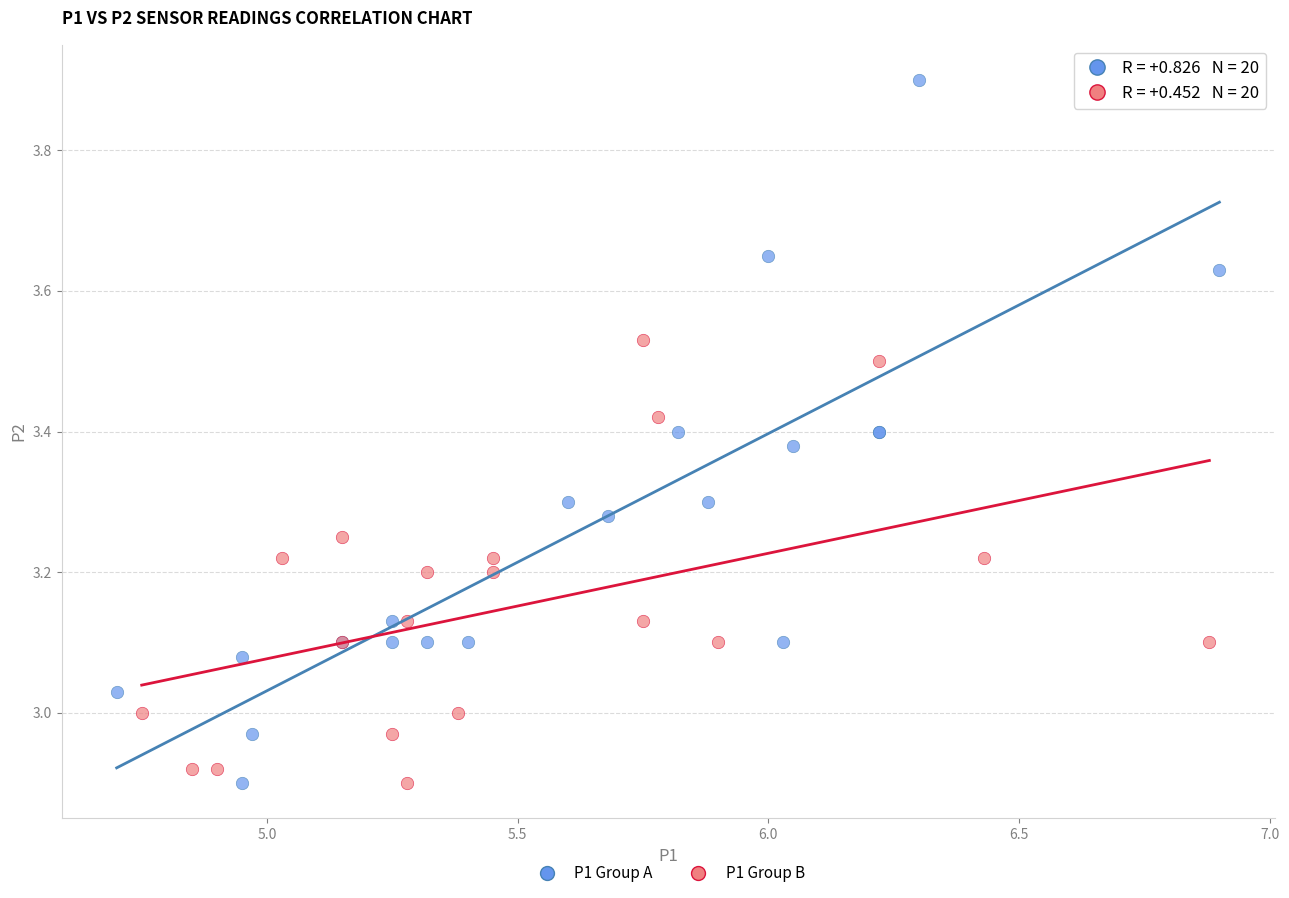

Which series has the largest Y range (max minus min)?

P1 Group A